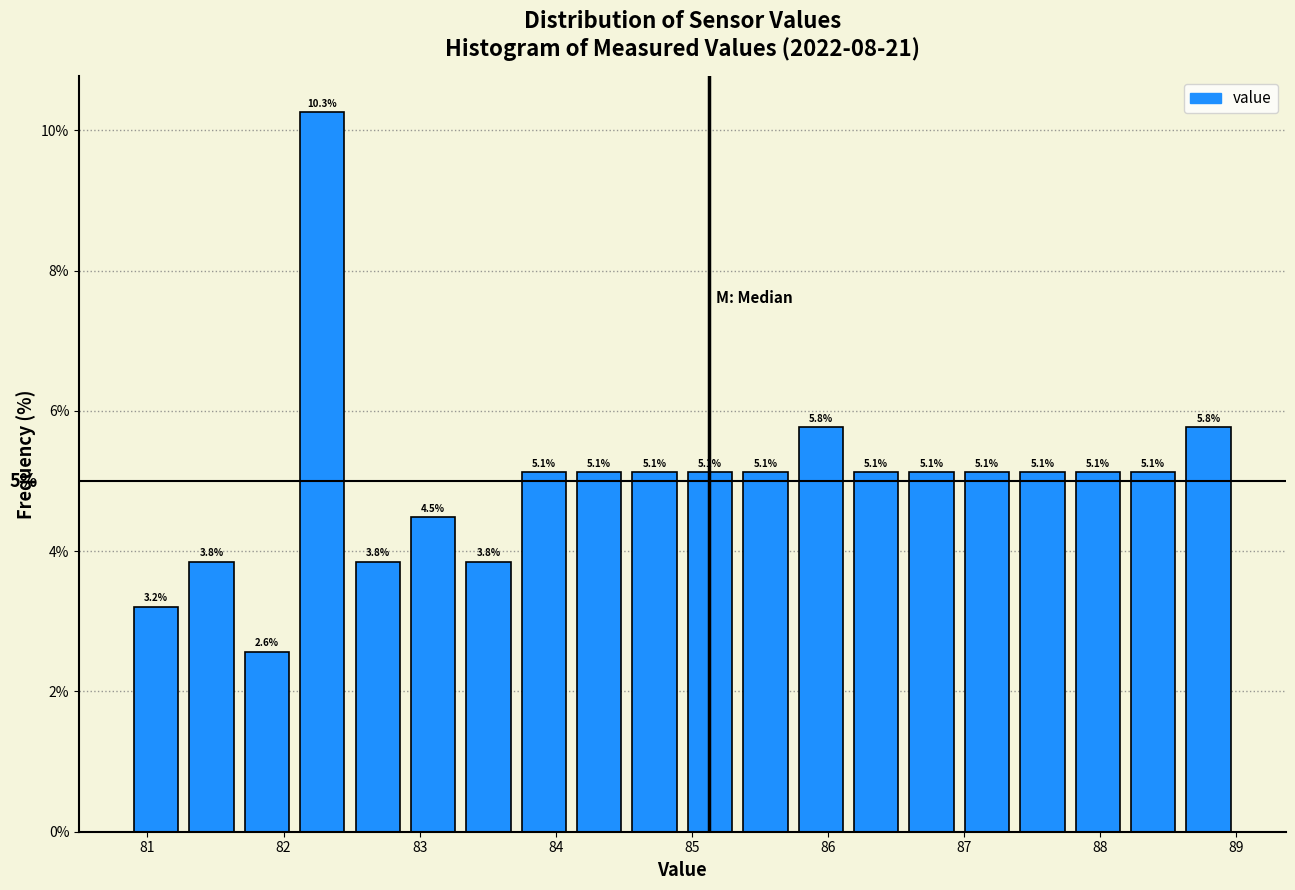

Over which range of the x-axis is the bar tallest?

82.1 to 82.5